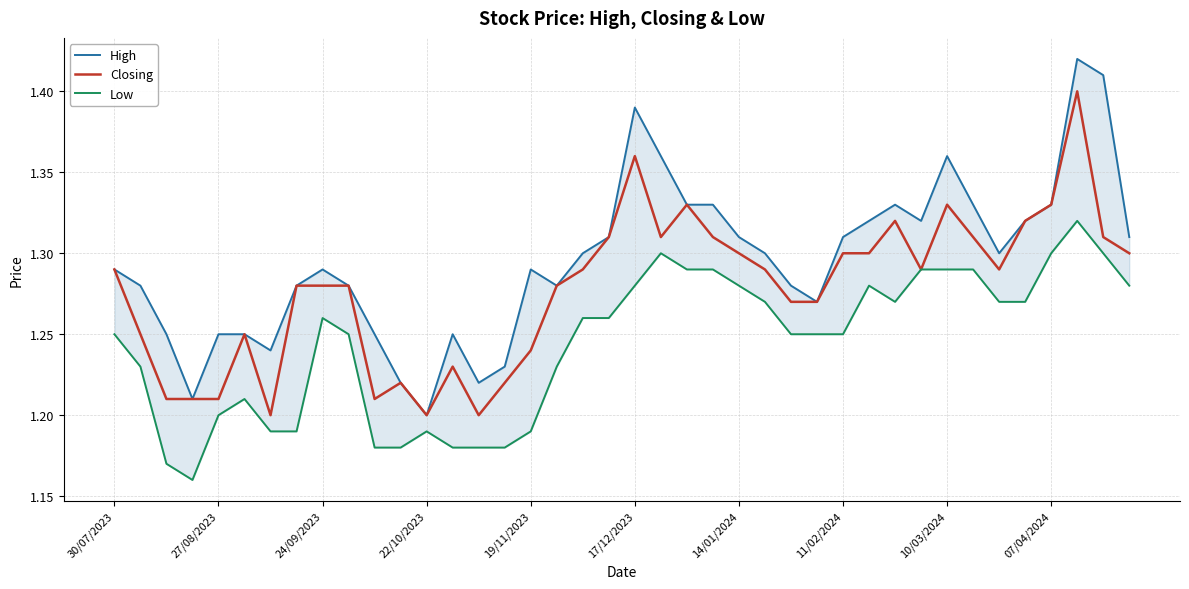

Is it true that Closing equals 1.2 at 22/10/2023?

True